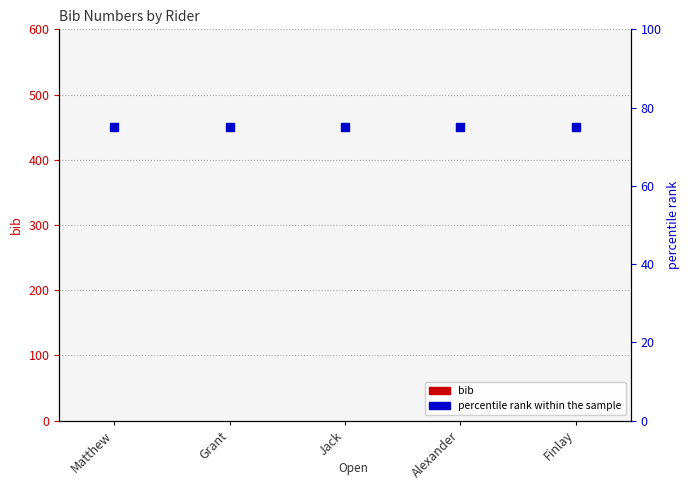

What is the total value across all series at Grant?

75